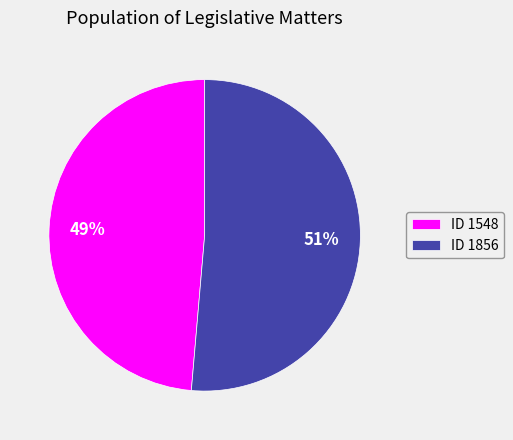

How many slices are in this pie chart?

2